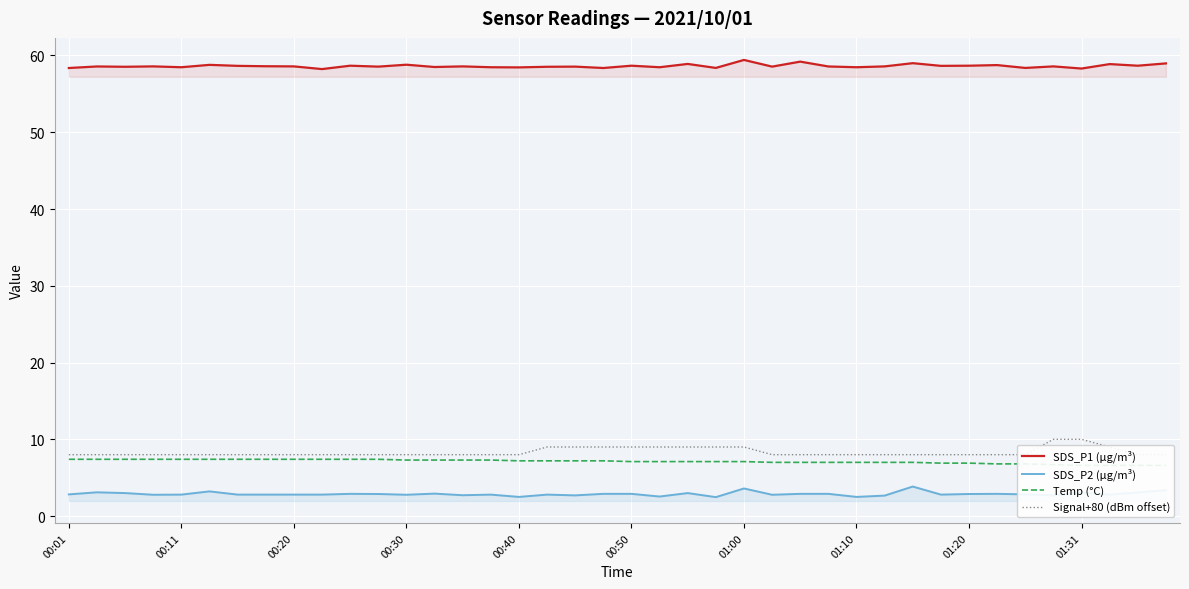

Rank the series at 23 from lowest to highest value.

SDS_P2 (µg/m³), Temp (°C), Signal+80 (dBm offset), SDS_P1 (µg/m³)